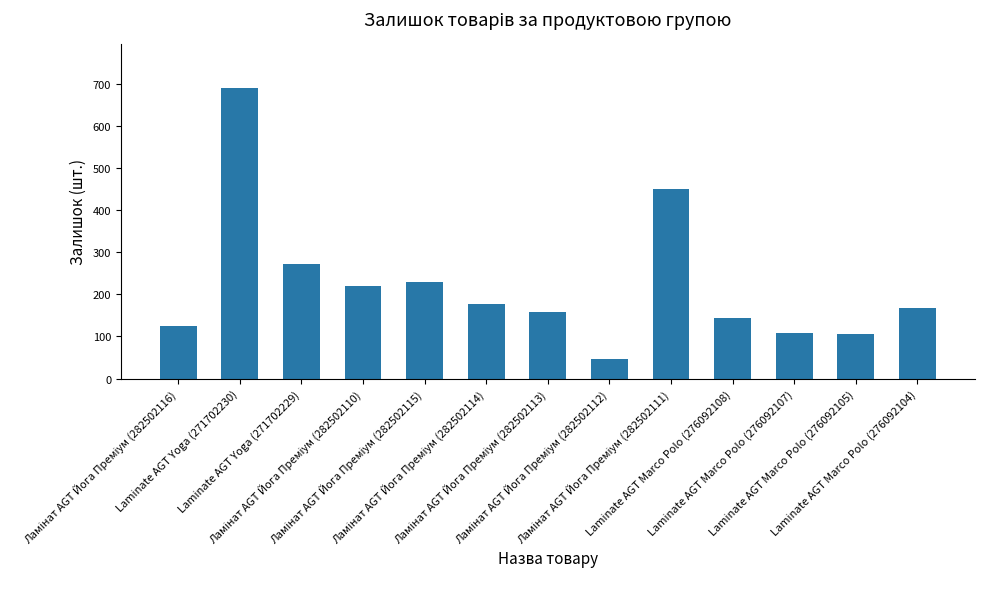

What is the maximum value shown in the chart?

690